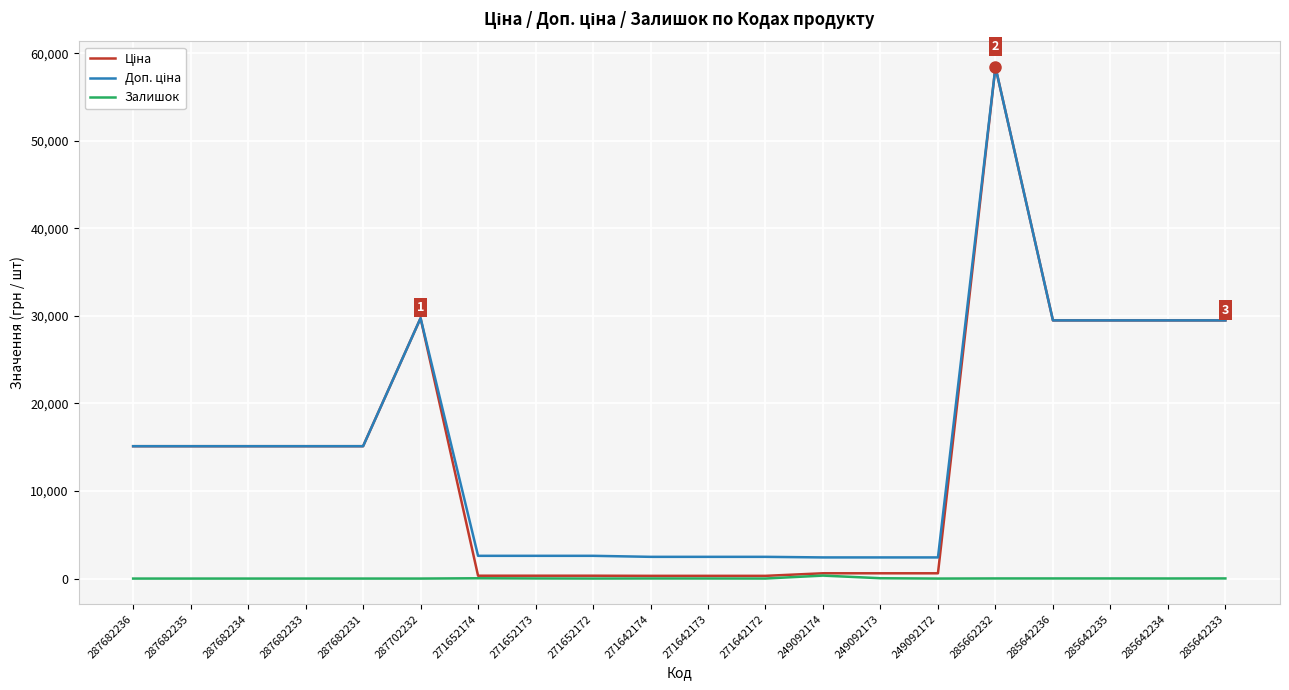

What is the spread (max minus min) of values at 287682236?

15120.0